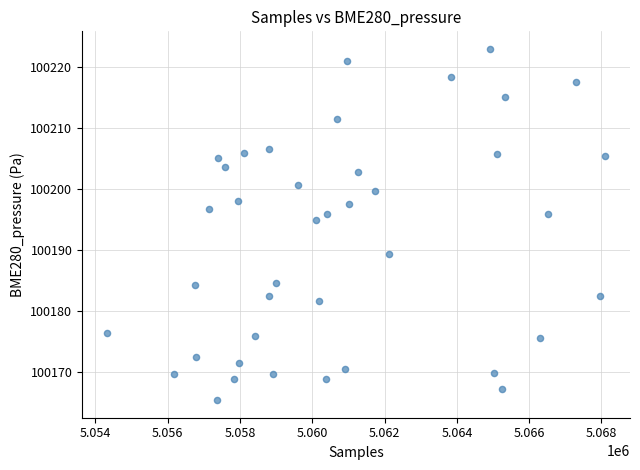

What is the range of Y values (max minus min)?

57.5